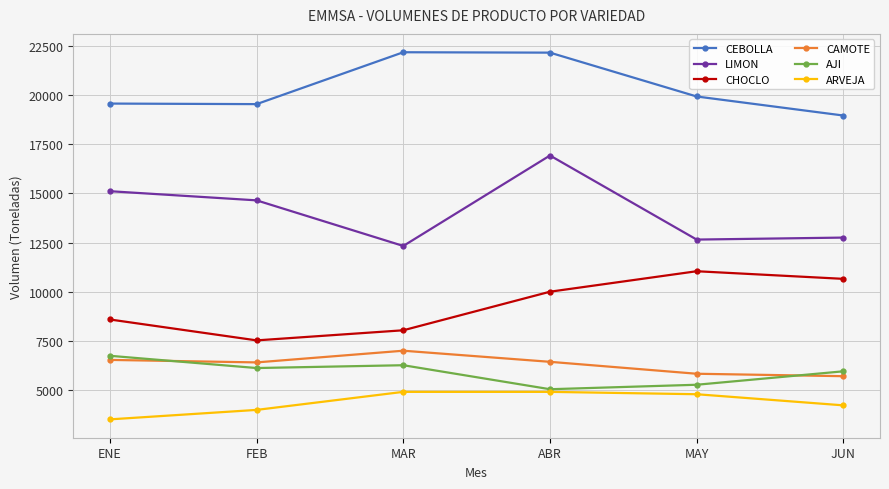

Which series has the largest range (max minus min)?

LIMON